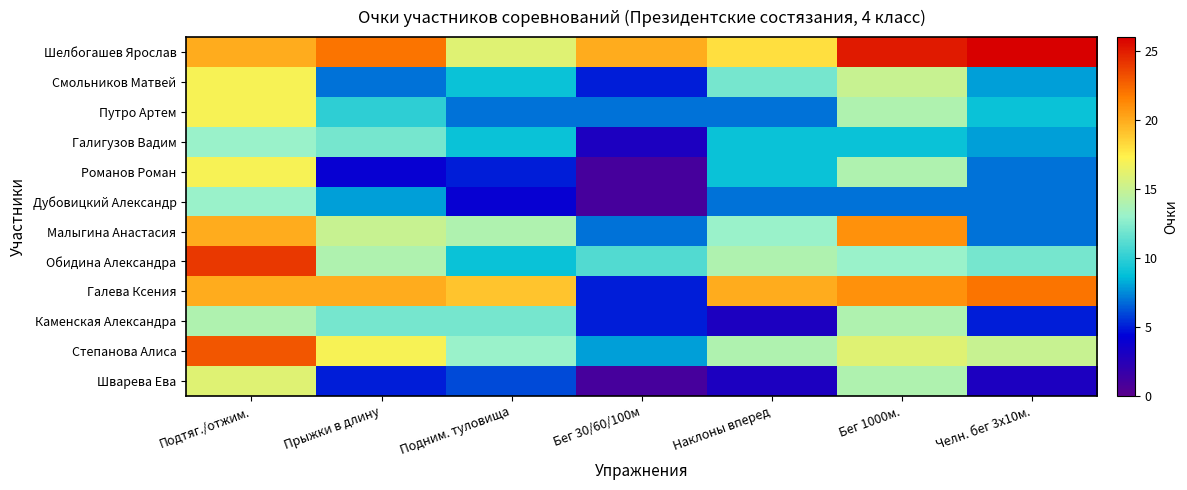

How many data points does each series have?

7